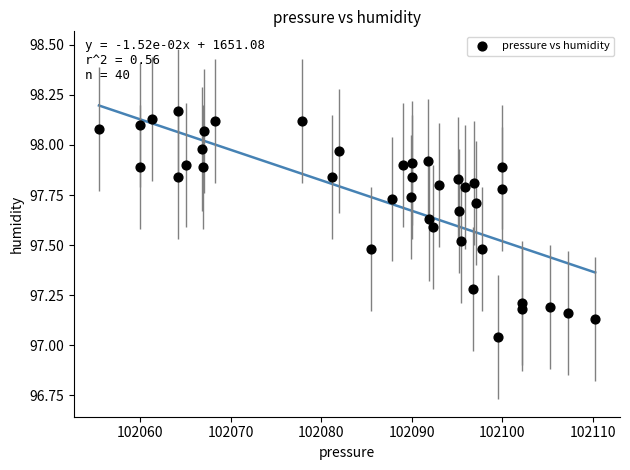

What is the range of Y values (max minus min)?

1.1